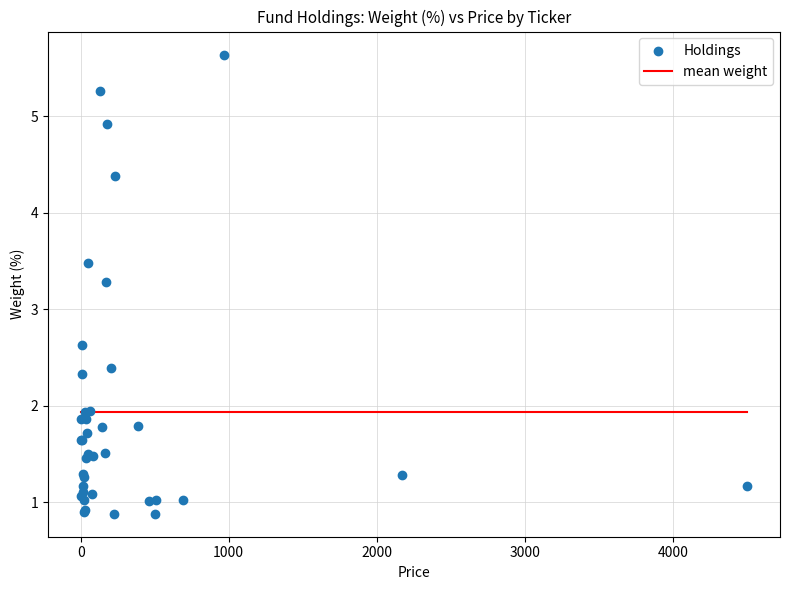

What Y value in the scatter plot is closest to 3?

3.3